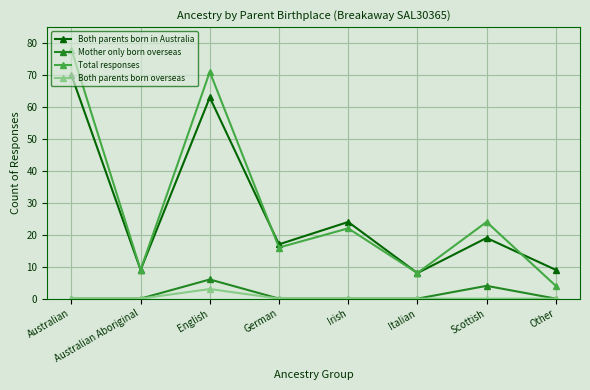

In Both parents born overseas, how many points are higher than both neighbors (excluding endpoints)?

1